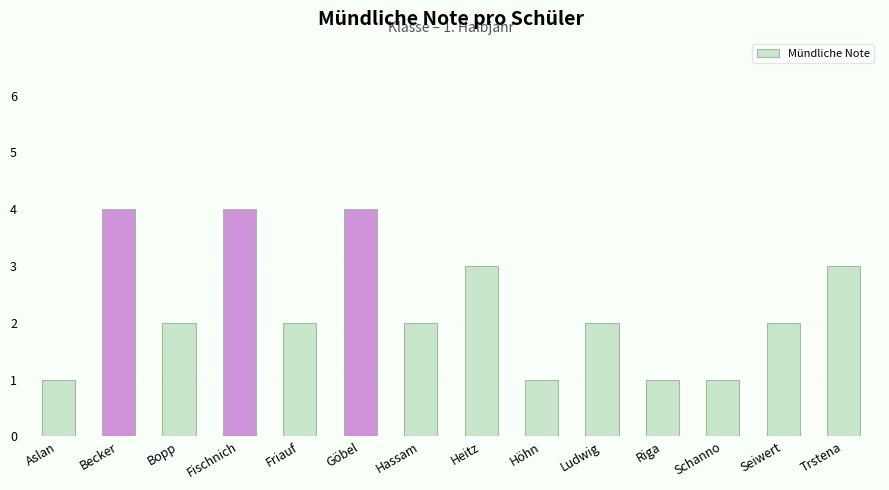

What is the value of the 11th bar from the left?

1